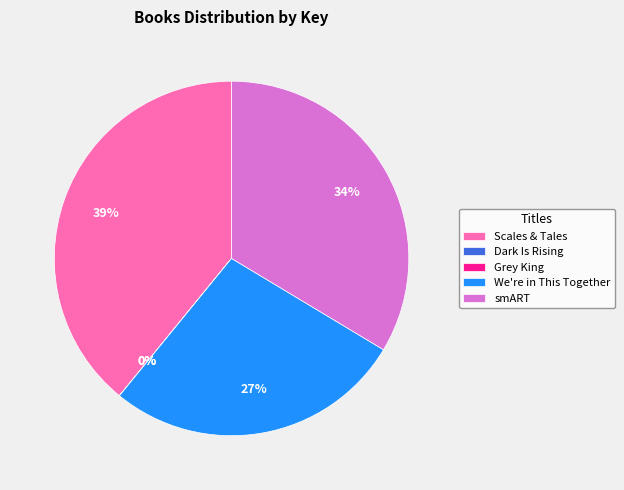

What is the largest slice in the pie chart?

Scales & Tales